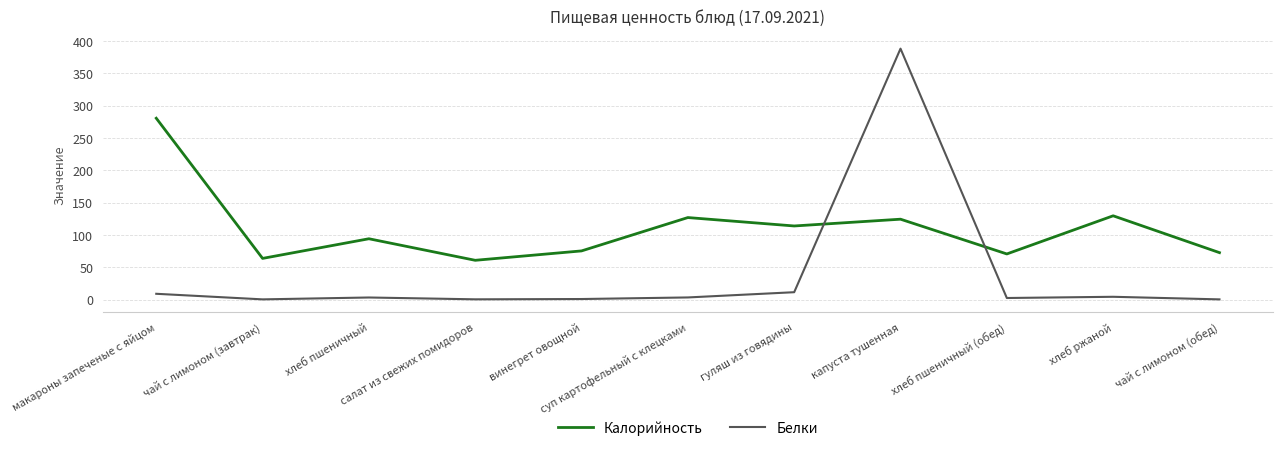

What is the maximum value shown in the chart?

388.0